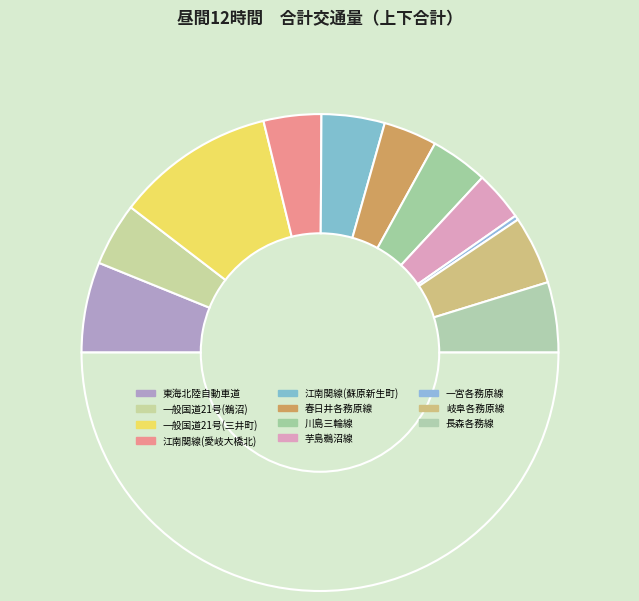

How many segments does this pie chart have?

12